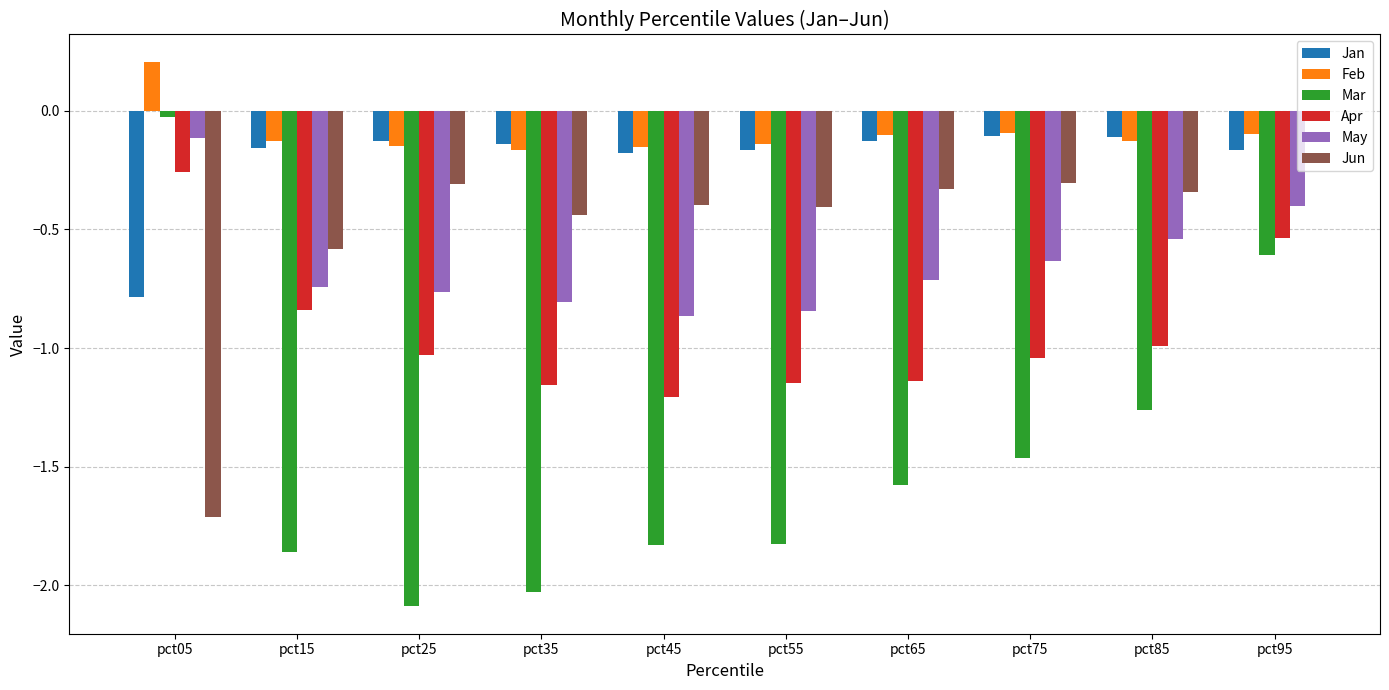

What is the difference between the maximum and minimum values in the Feb series?

0.4